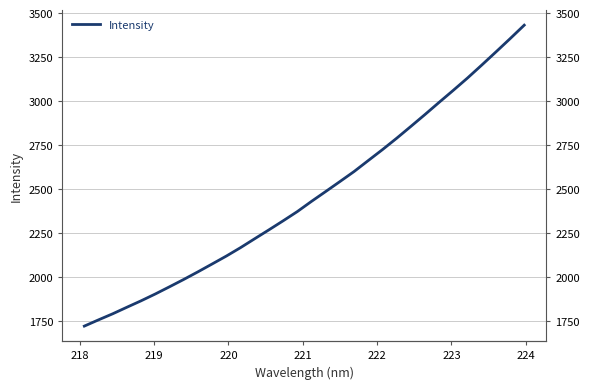

Count the number of data series in this chart.

1